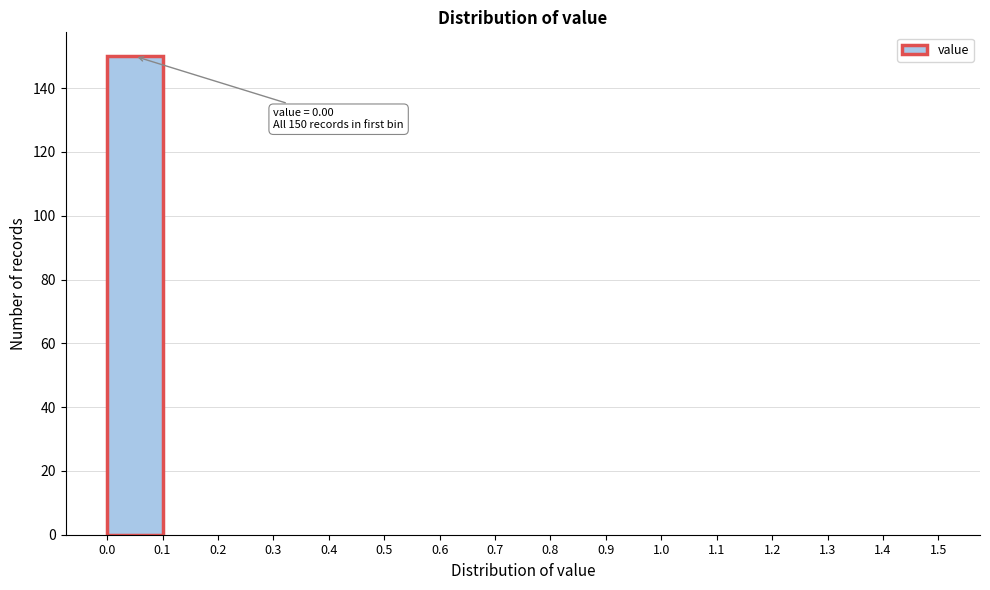

Over which range of the x-axis is the bar tallest?

0.0 to 0.1